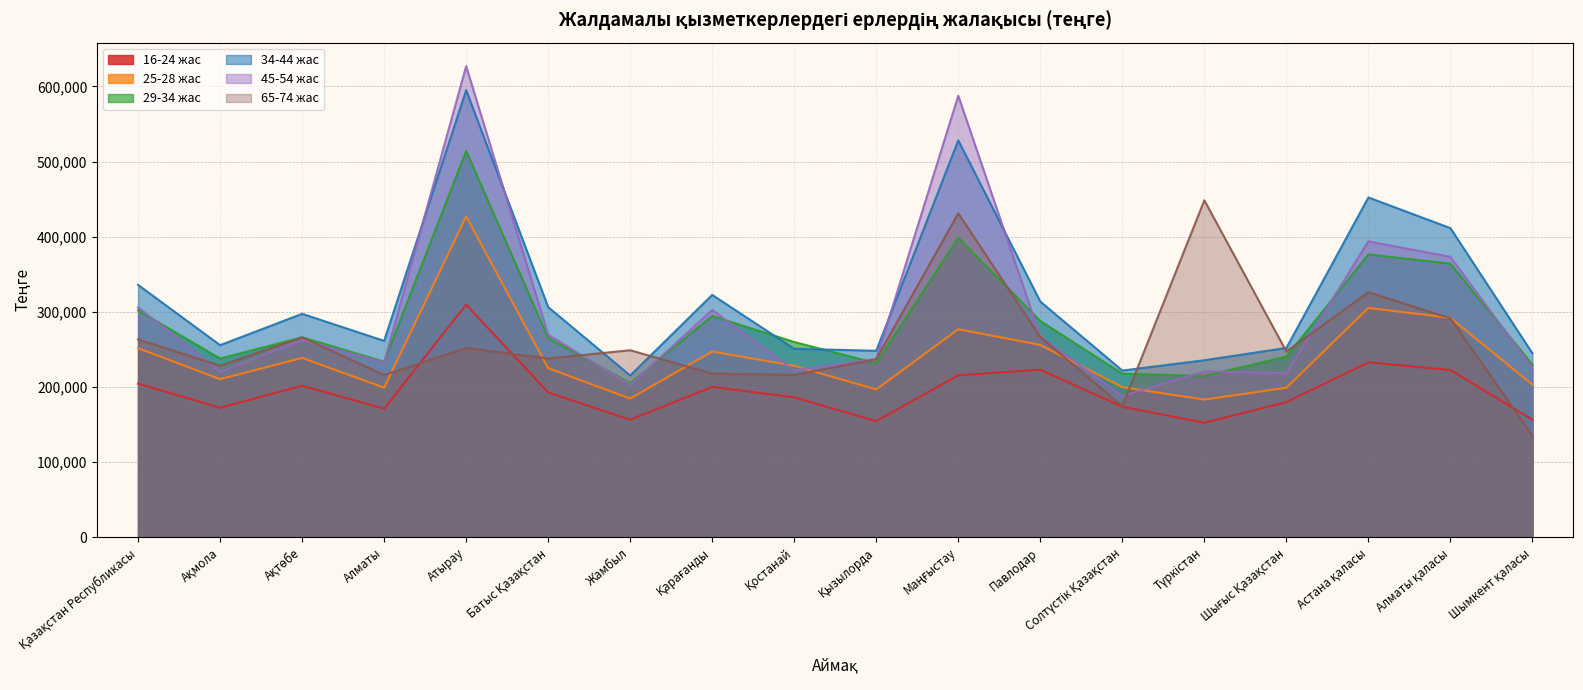

True or false: 34-44 жас has a value of 235538 at Түркістан.

True